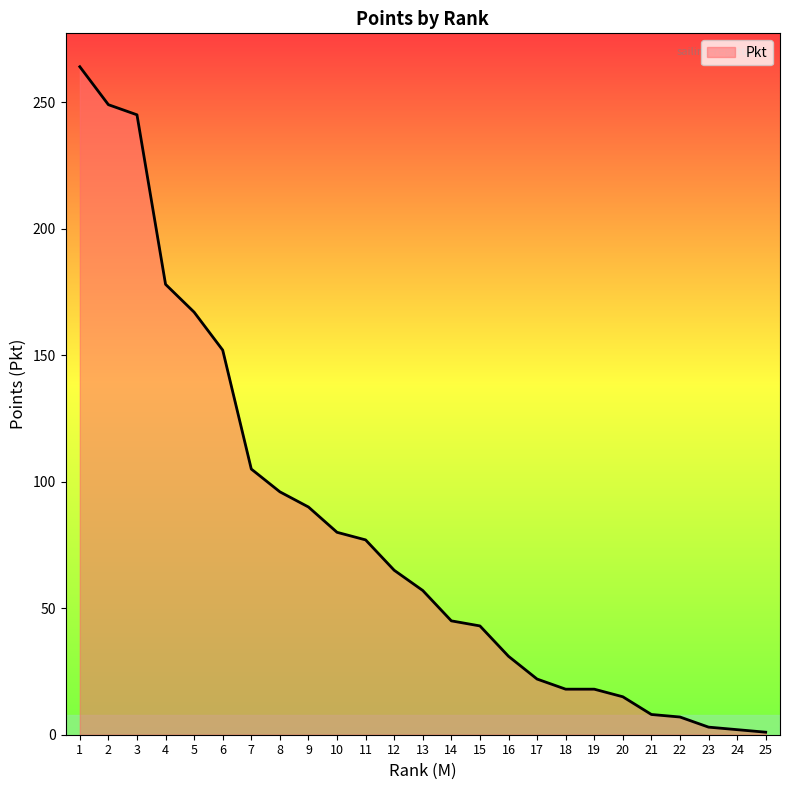

What is the average value?

82